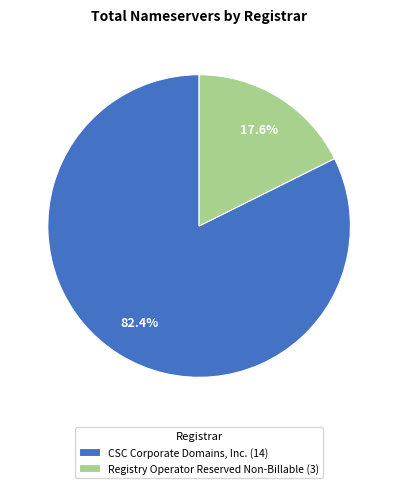

Rank the categories by value from highest to lowest.

CSC Corporate Domains, Inc. (14), Registry Operator Reserved Non-Billable (3)